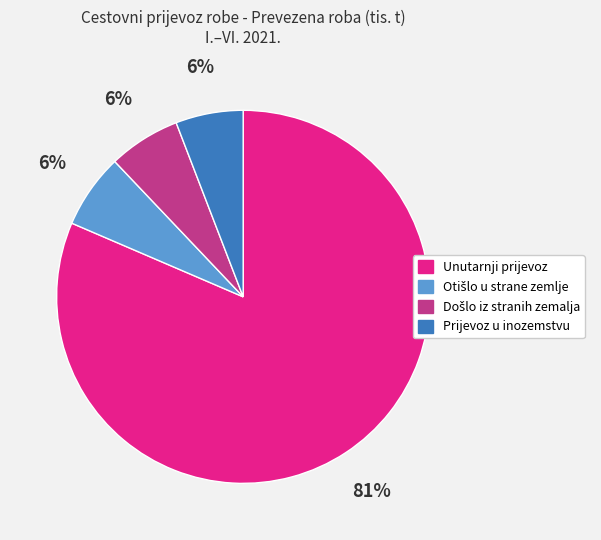

Count the number of slices in the pie.

4